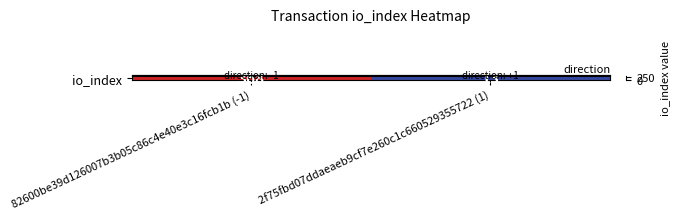

Approximately how many times larger is the value at 82600be39d126007b3b05c86c4e40e3c16fcb1b (-1) compared to 2f75fbd07ddaeaeb9cf7e260c1c660529355722 (1)?

28.3